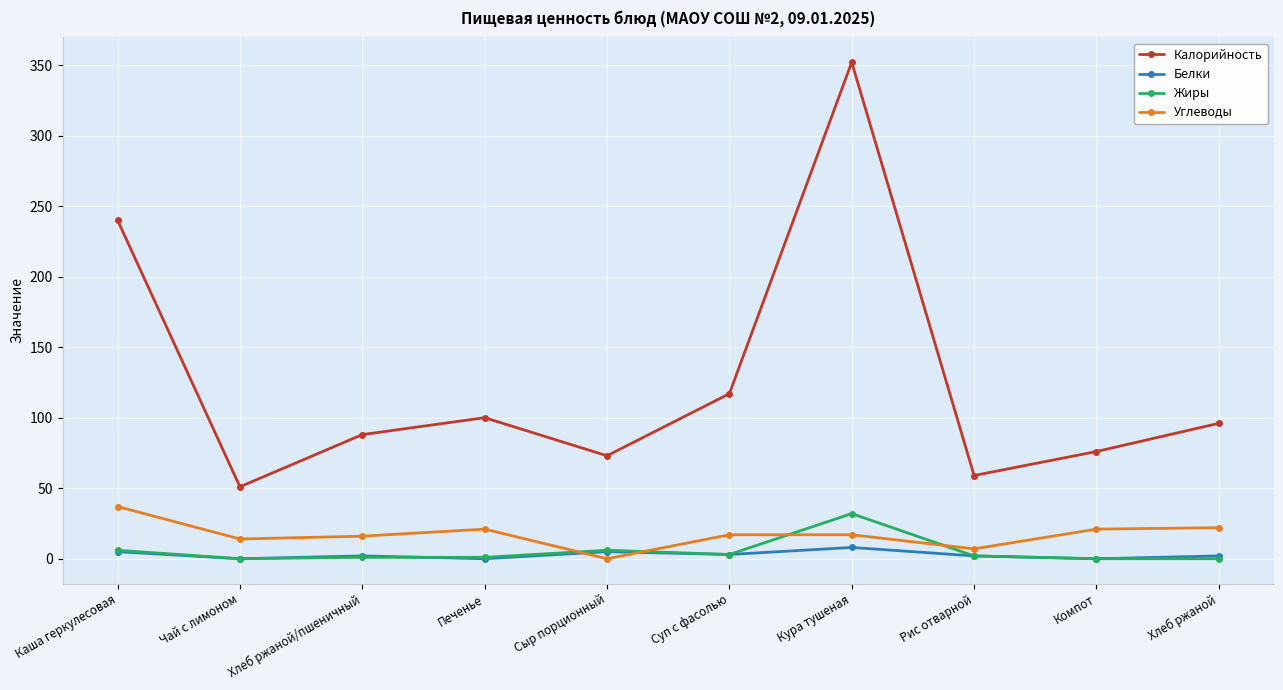

What is the minimum value for Калорийность?

51